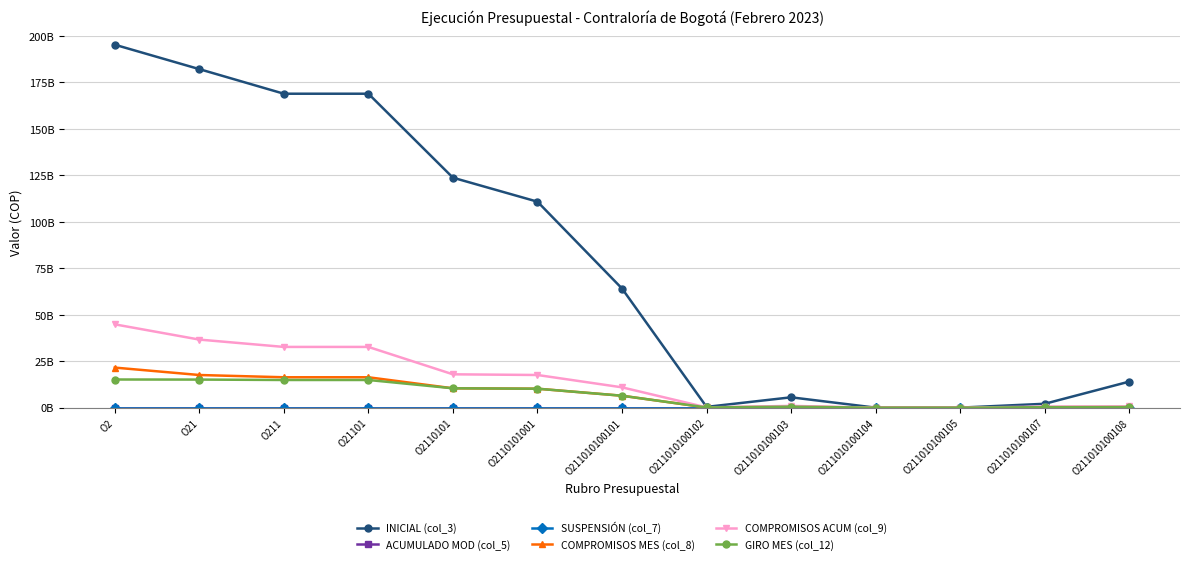

True or false: INICIAL (col_3) has more than 2 points higher than both neighbors.

False